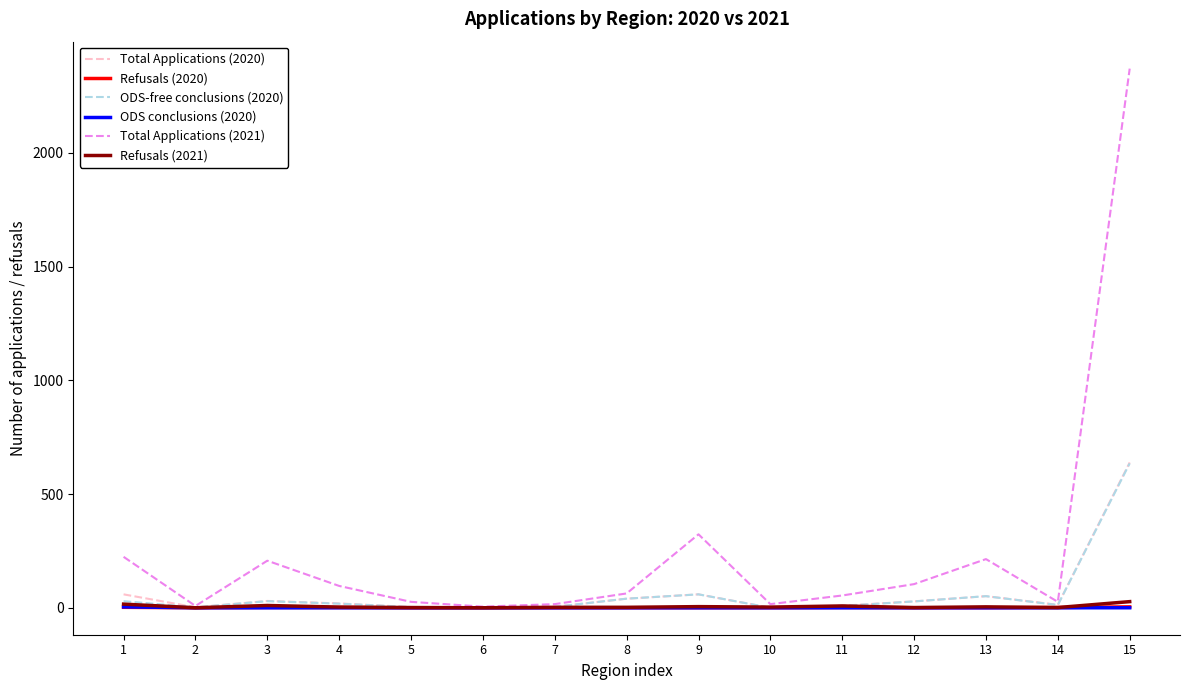

At which category is the sum across all series the highest?

15